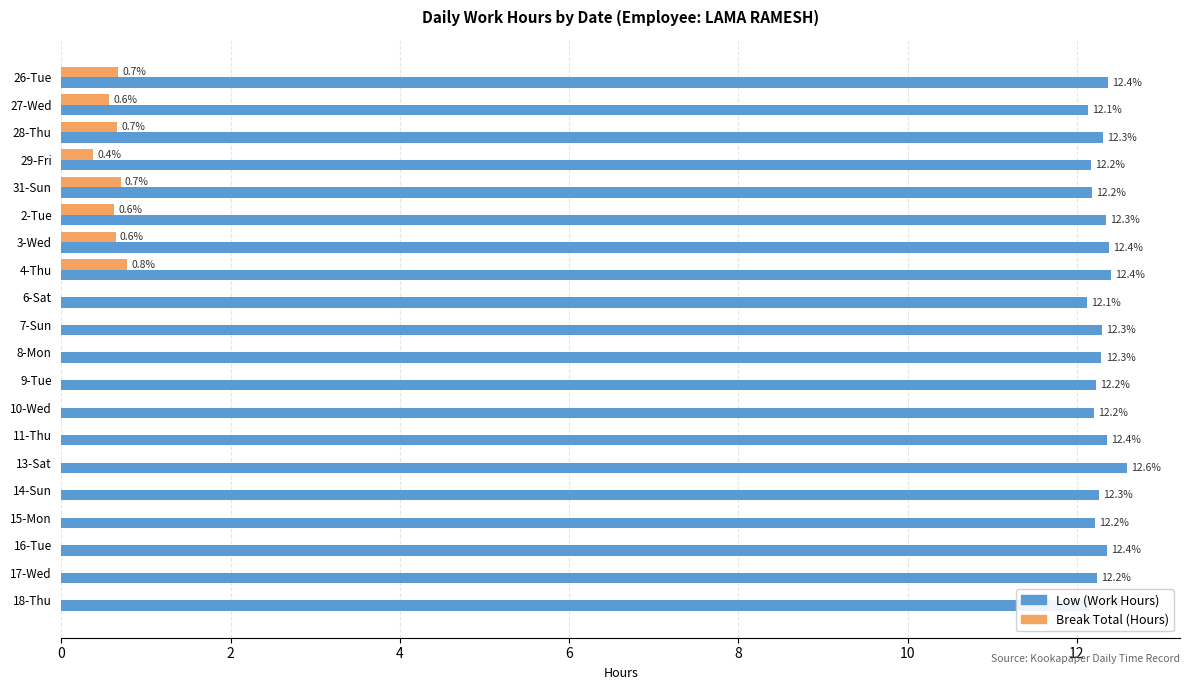

Which series changed the most between 28-Thu and 31-Sun?

Low (Work Hours)